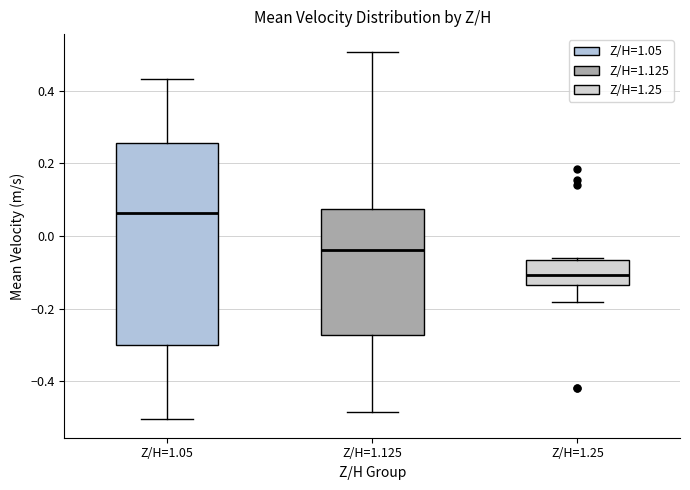

Comparing the boxes themselves (not the whiskers), which one is the tallest?

Z/H=1.05